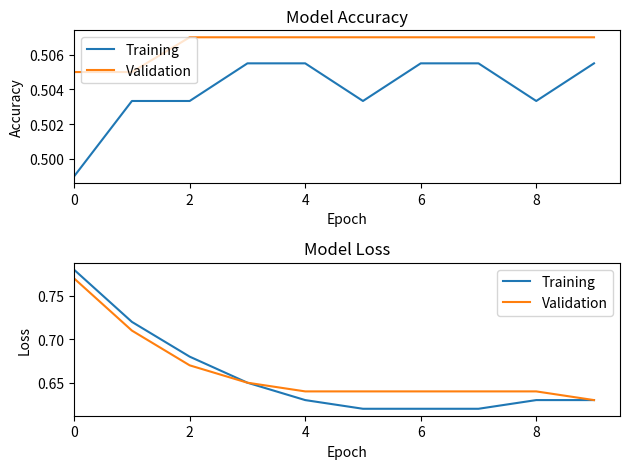

How many lines are shown in the chart?

2